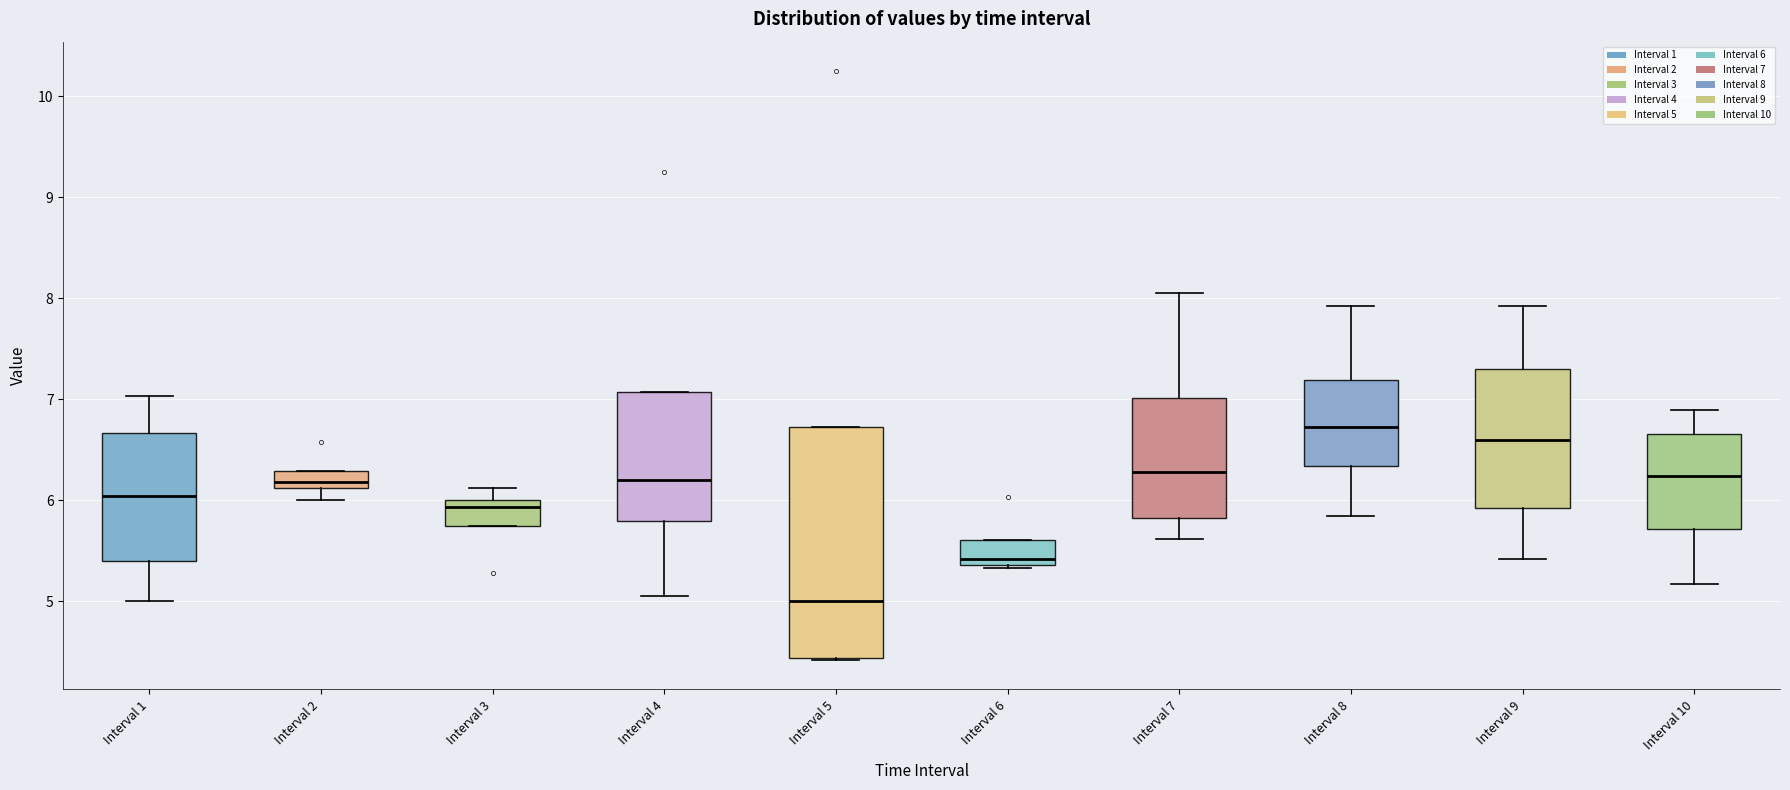

Which box's median line is the lowest?

Interval 5